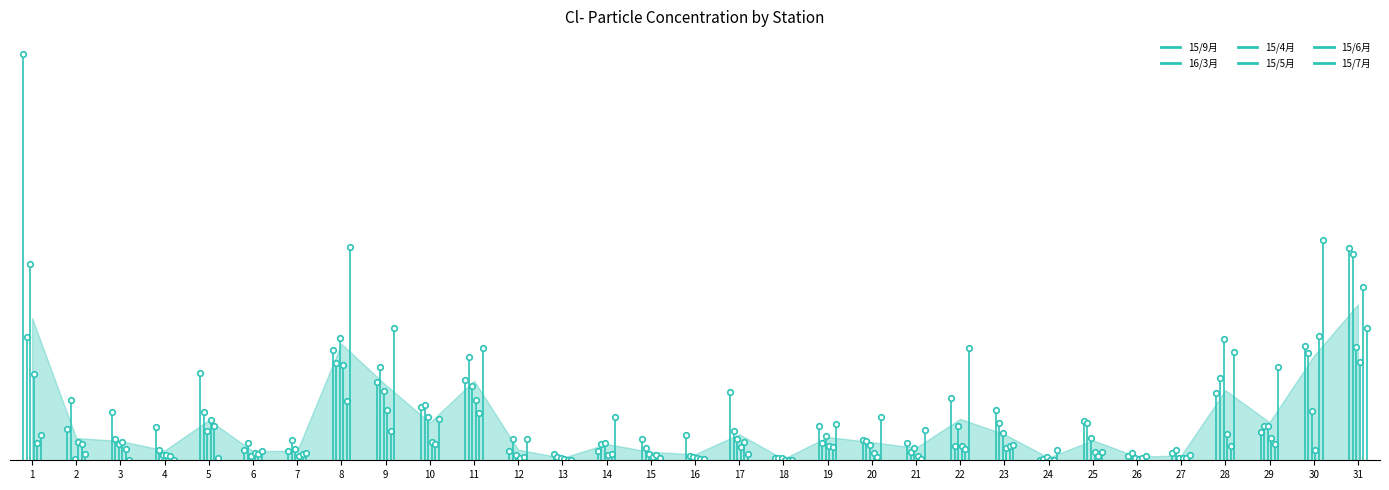

Reading right to left, list all the values displayed in this chart.

15/9月: 183.0	98.9	24.2	58.4	6.4	3.7	34.0	0.0	43.8	53.5	15.2	17.1	29.2	2.2	58.6	21.5	18.8	8.3	5.6	8.0	68.9	46.2	67.5	95.3	7.7	8.6	75.3	29.1	41.5	27.2	350.4
16/3月: 178.5	92.7	29.6	71.2	9.1	6.0	31.8	1.1	32.3	12.1	7.3	16.8	14.6	2.0	25.6	3.6	10.9	14.0	2.9	18.6	89.1	47.3	80.6	83.9	17.6	14.9	41.7	8.5	18.0	51.7	106.1
15/4月: 97.6	42.6	29.2	104.4	1.5	2.0	19.2	2.7	23.5	29.5	11.0	13.2	21.2	1.7	18.0	2.6	5.1	15.0	1.8	4.6	63.8	37.1	59.9	106.0	9.3	3.7	25.6	4.7	14.2	1.4	169.6
15/5月: 84.6	9.1	19.3	22.5	1.8	0.8	7.4	0.7	10.3	12.3	3.8	6.4	12.5	0.3	11.8	1.6	2.5	4.2	0.9	2.3	51.9	15.7	43.4	82.0	3.6	5.9	34.5	4.5	15.5	15.7	74.2
15/6月: 149.5	106.9	14.4	12.5	1.8	2.0	3.8	0.1	12.0	10.0	1.2	2.8	11.9	0.3	15.7	1.1	4.5	5.1	0.4	3.2	41.1	14.2	25.3	51.4	5.7	5.6	29.5	3.8	10.1	13.8	15.1
15/7月: 114.6	190.1	80.3	93.8	4.4	4.0	7.5	9.1	13.0	96.9	26.1	37.6	31.3	0.6	5.2	0.8	1.7	37.5	0.6	18.2	97.2	35.5	114.1	184.6	6.0	8.1	2.1	0.3	0.5	5.4	21.5